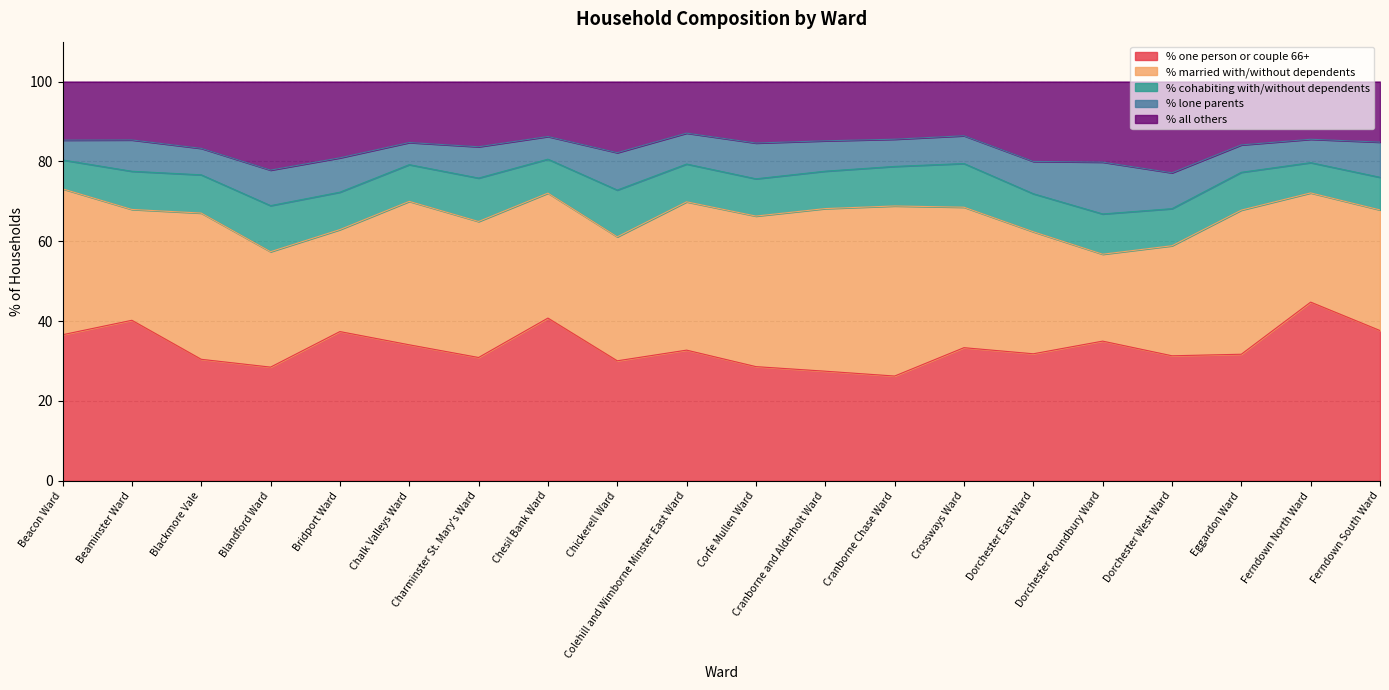

How many values in the % married with/without dependents series exceed 34?

10